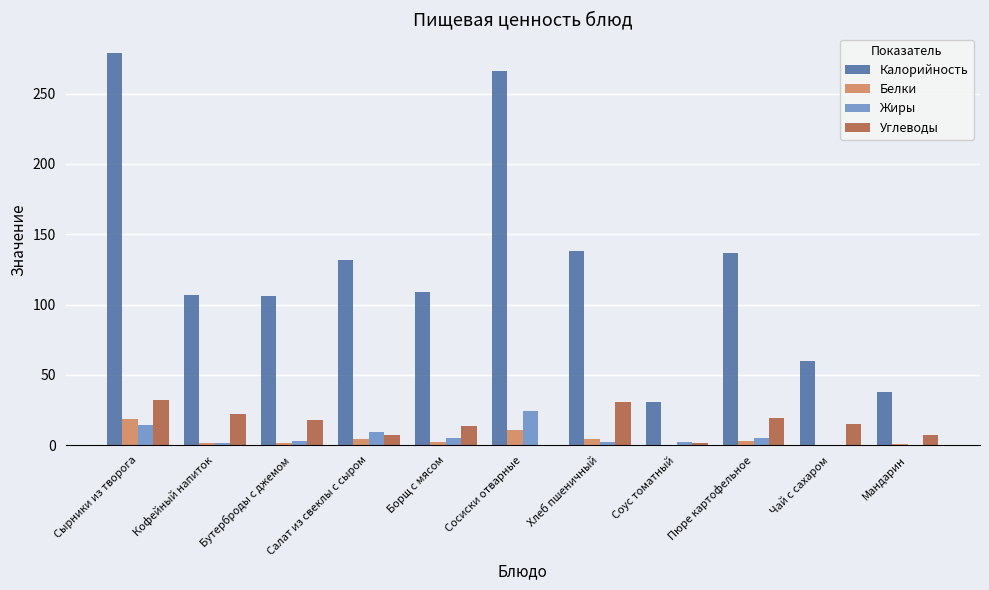

What is the total value across all series at Салат из свеклы с сыром?

153.1